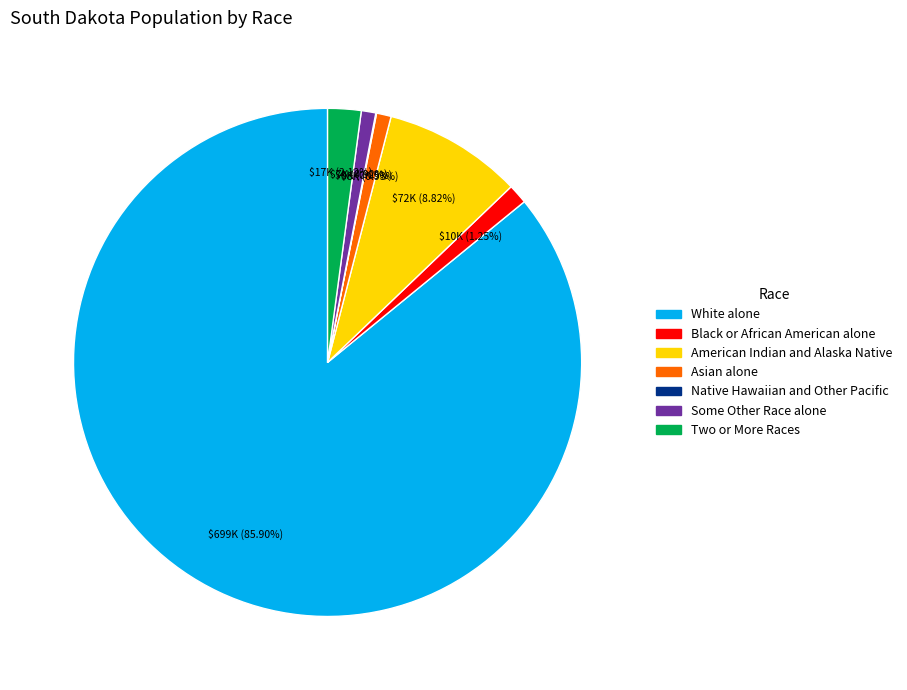

Is the sum of Two or More Races and American Indian and Alaska Native greater than half?

No